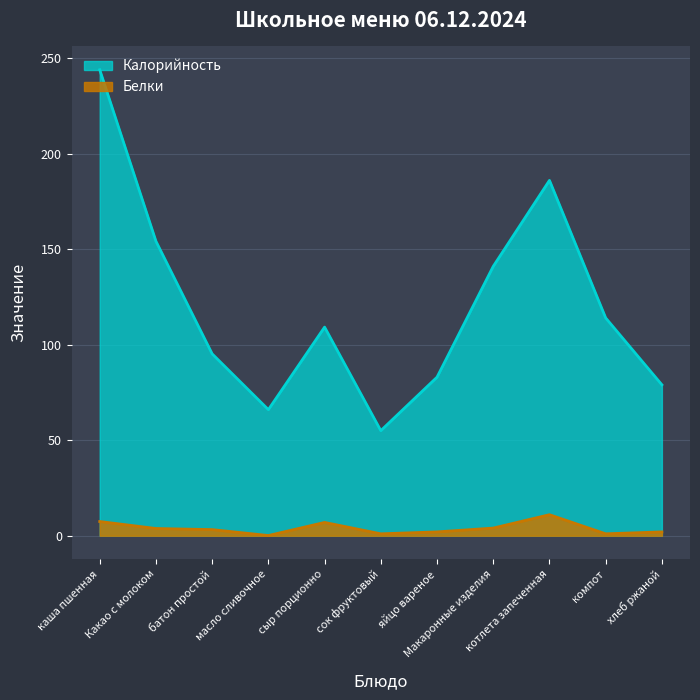

Read the Белки value at Макаронные изделия.

4.0